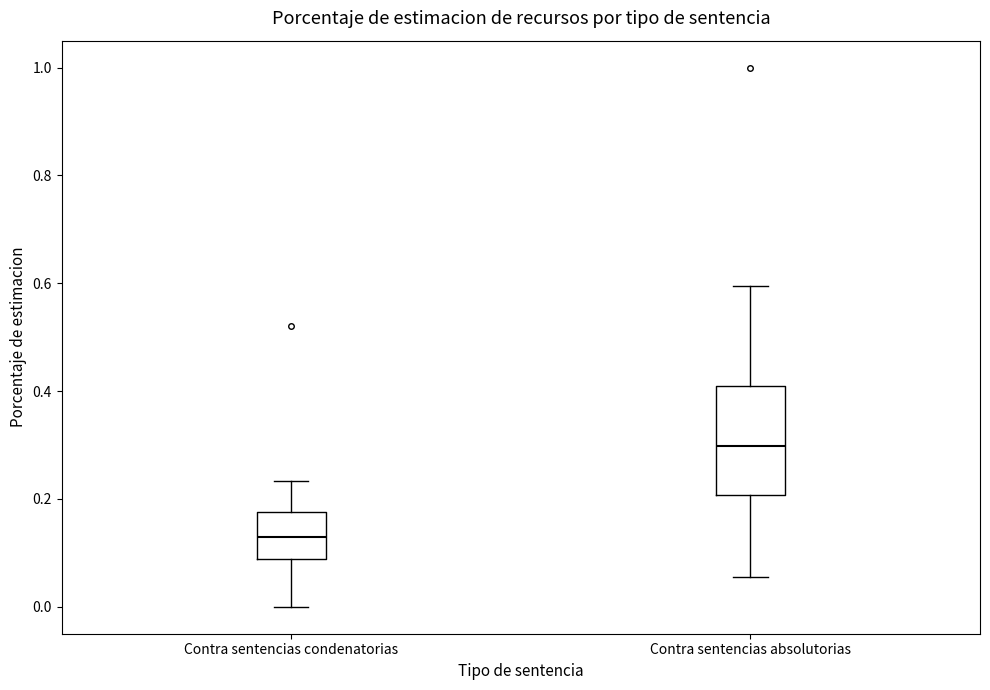

Which box's median line is the highest?

Contra sentencias absolutorias